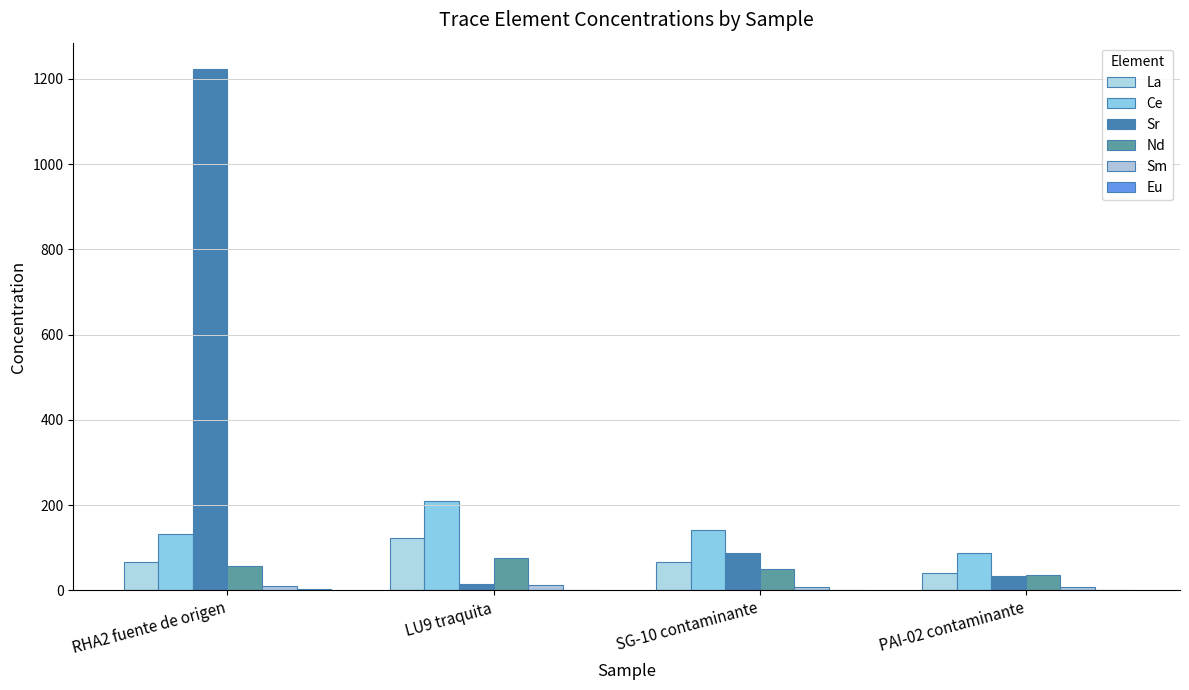

Reading left to right, transcribe all the data shown in this chart.

La: 66.5	122.0	66.8	40.7
Ce: 132.6	210.0	141.2	88.5
Sr: 1224.0	14.0	89.0	33.0
Nd: 57.2	76.8	50.3	36.6
Sm: 10.0	12.7	8.8	7.8
Eu: 2.8	1.1	1.2	0.4